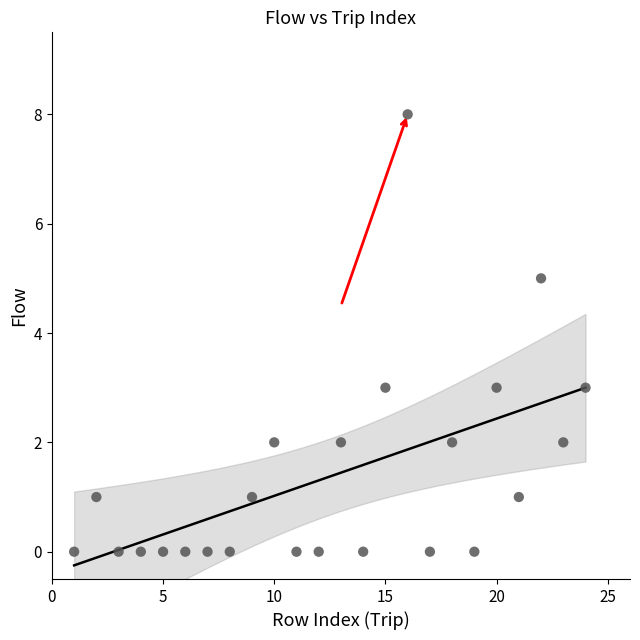

What is the range of Y values (max minus min)?

8